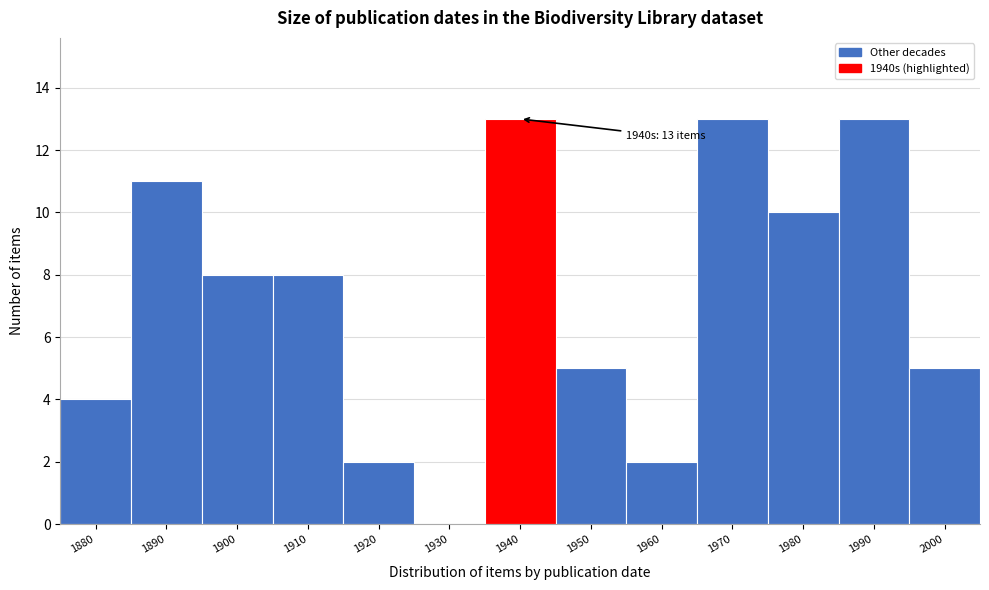

Reading left to right, transcribe all the data shown in this chart.

1880=4	1890=11	1900=8	1910=8	1920=2	1930=0	1940=13	1950=5	1960=2	1970=13	1980=10	1990=13	2000=5